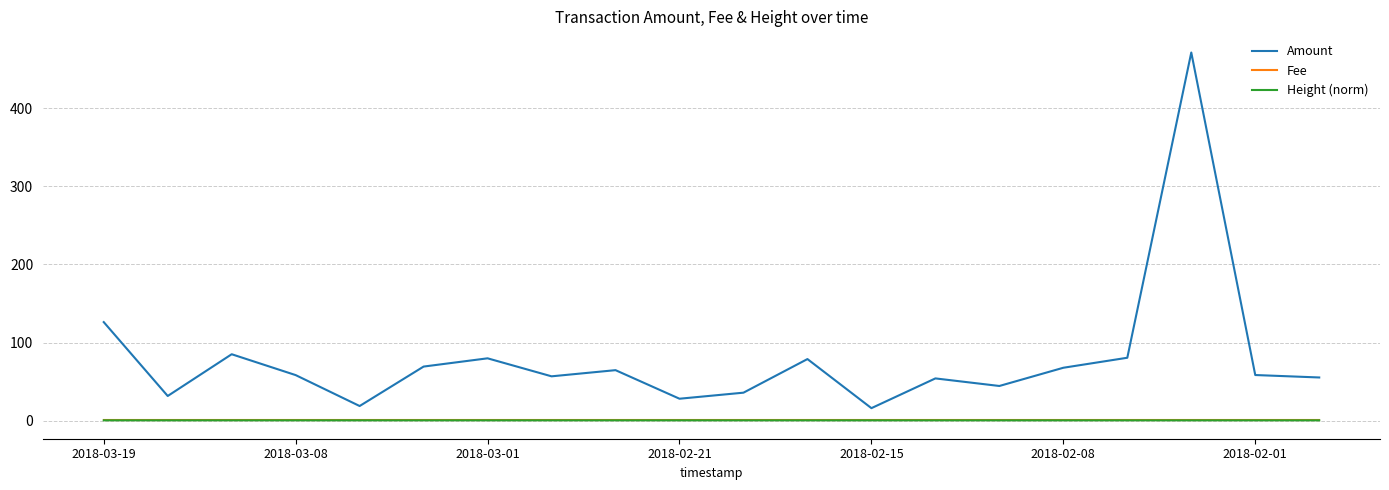

Which series has the widest spread of values?

Amount